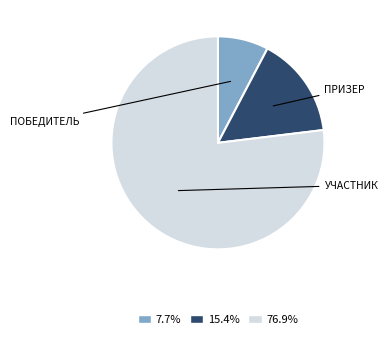

Is there a majority slice in this chart?

Yes